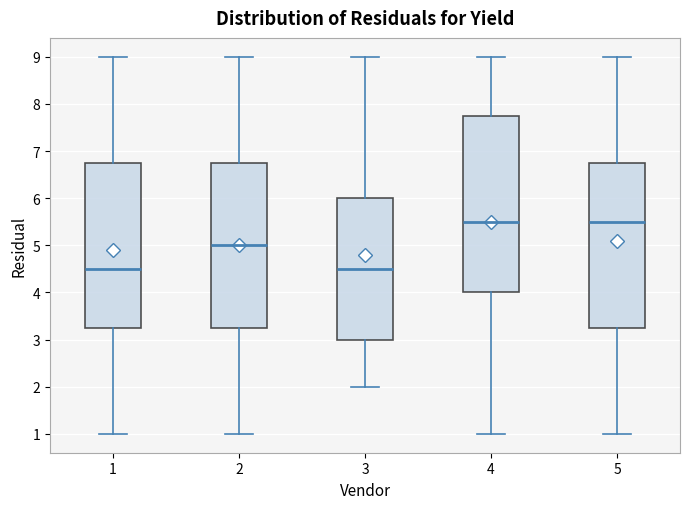

Reading left to right, transcribe this box plot: for each box, give where its median line is, the range the box spans, and where its two whiskers end, as read against the y-axis. The values are not printed on the chart, so give them approximately, as read against the axis.

1: median 4.5, box 3.3 to 6.8, whiskers 1.0 to 9.0
2: median 5.0, box 3.3 to 6.8, whiskers 1.0 to 9.0
3: median 4.5, box 3.0 to 6.0, whiskers 2.0 to 9.0
4: median 5.5, box 4.0 to 7.8, whiskers 1.0 to 9.0
5: median 5.5, box 3.3 to 6.8, whiskers 1.0 to 9.0